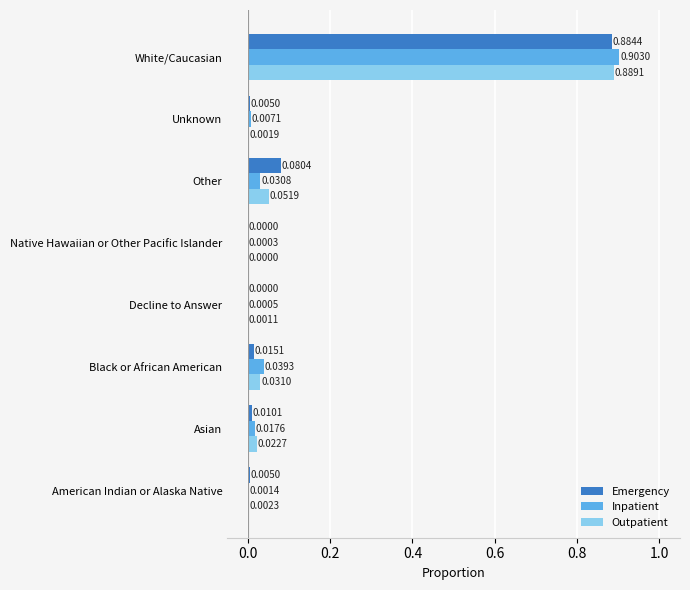

Which series changed the most between Asian and Black or African American?

Inpatient